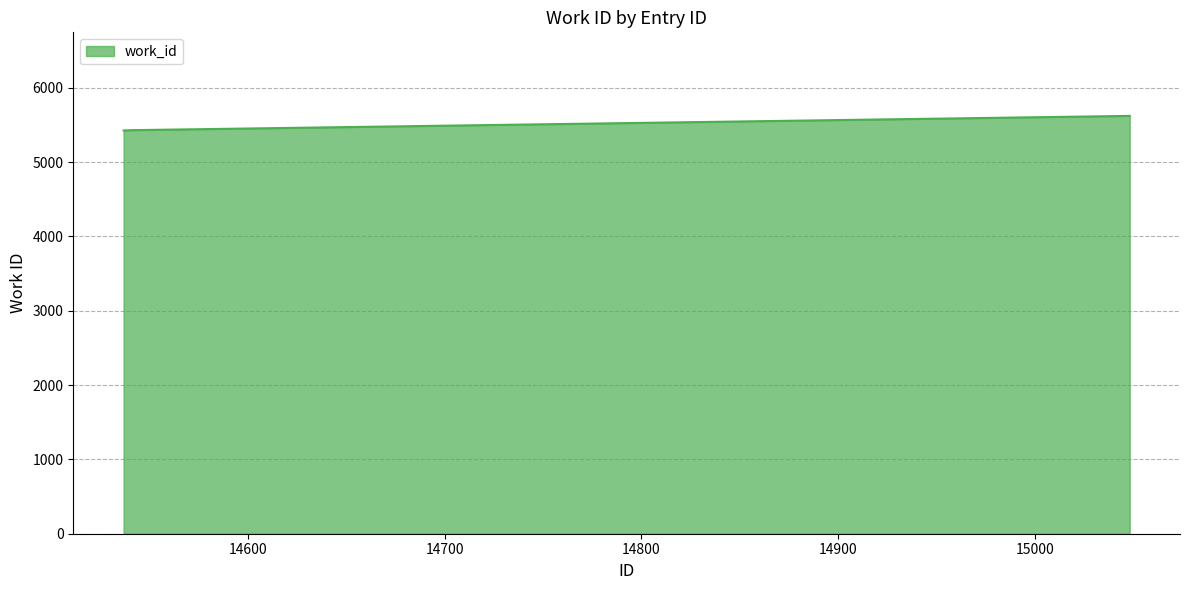

How many lines are shown in the chart?

1